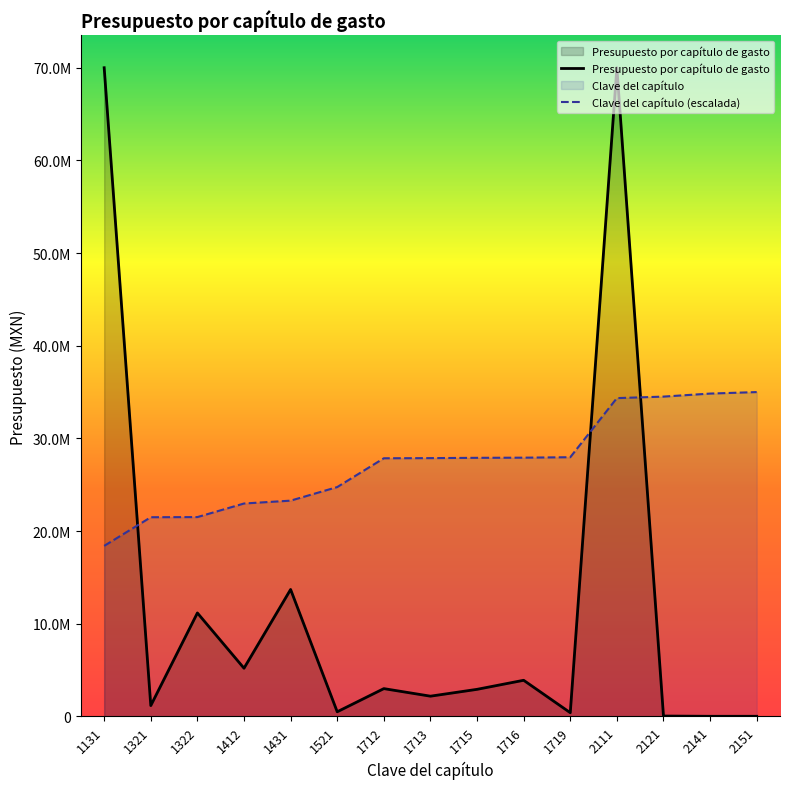

Reading left to right, what are all the values shown in this chart?

Clave del capítulo de gasto: 1131=18403747.2	1321=21495446.6	1322=21511718.7	1412=22976207.8	1431=23285377.8	1521=24749866.9	1712=27857838.4	1713=27874110.5	1715=27906654.7	1716=27922926.8	1719=27971743.1	2111=34350407.0	2121=34513128.1	2141=34838570.1	2151=35001291.1
Presupuesto por capítulo de gasto: 1131=70002582.2	1321=1169038.3	1322=11165623.0	1412=5200000.0	1431=13700188.3	1521=500000.0	1712=3000000.0	1713=2184000.0	1715=2922595.6	1716=3900000.0	1719=400000.0	2111=70002582.2	2121=42000.0	2141=12500.0	2151=15000.0